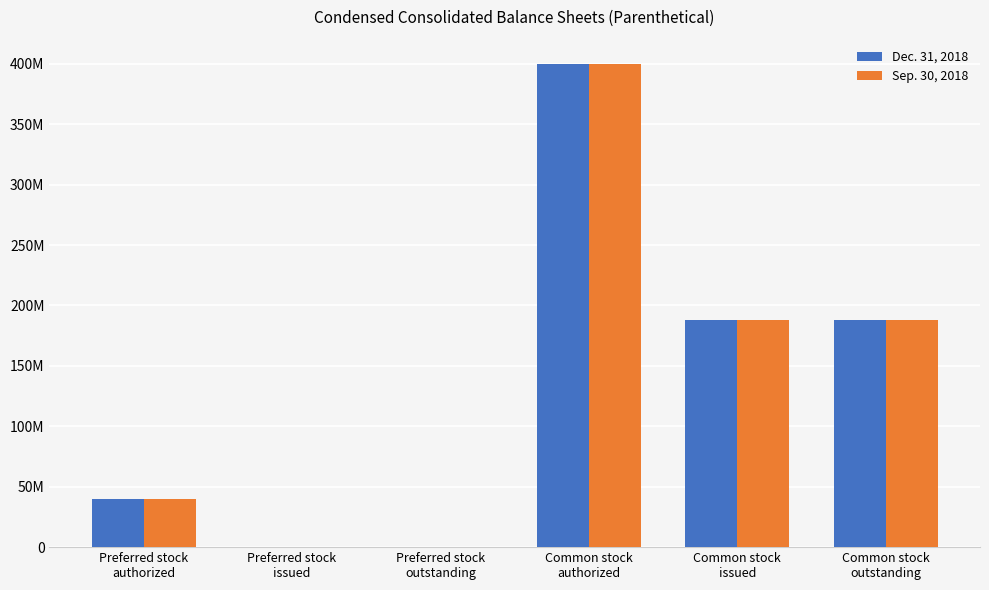

What is the label of the 2nd bar from the left?

Preferred stock
issued